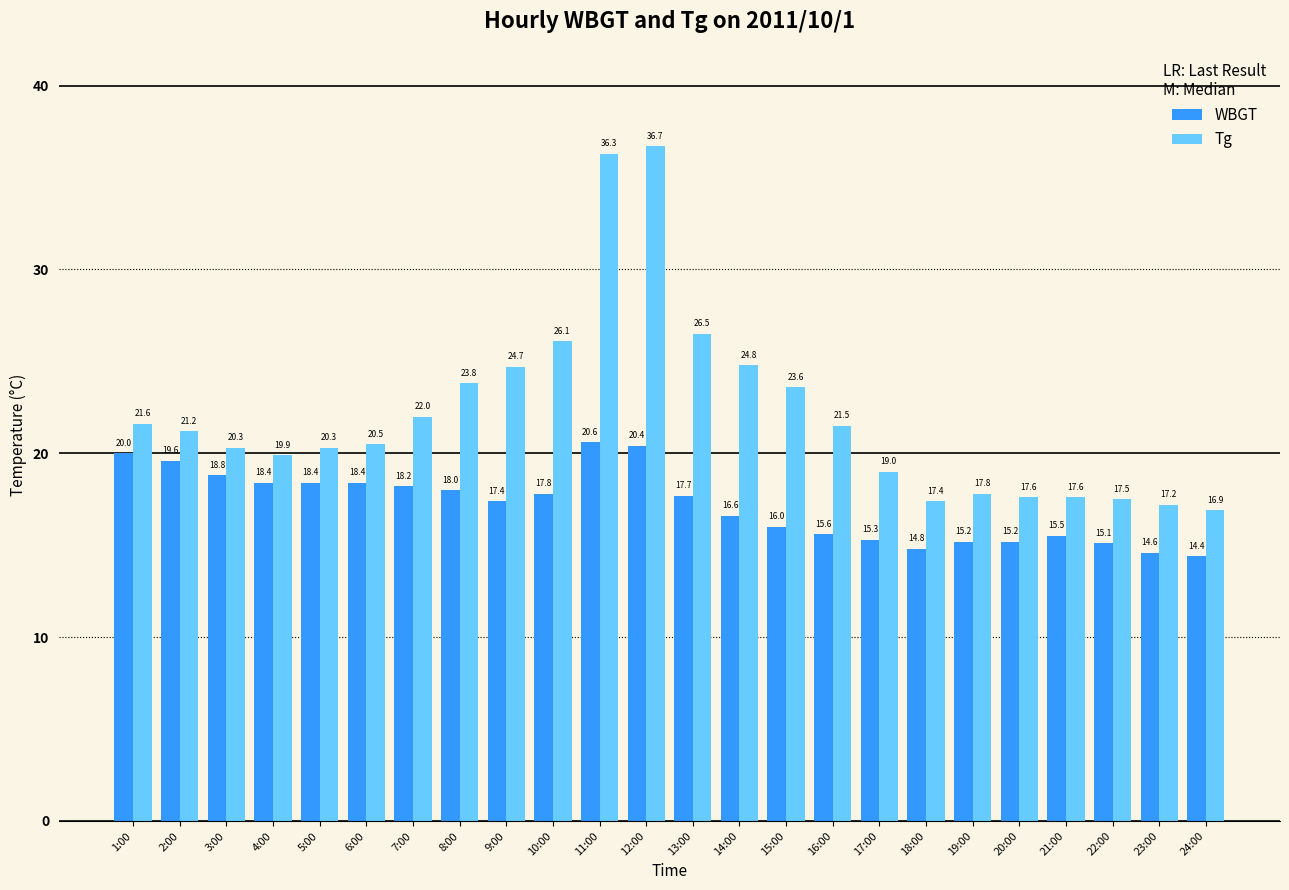

How many groups of bars are there?

24